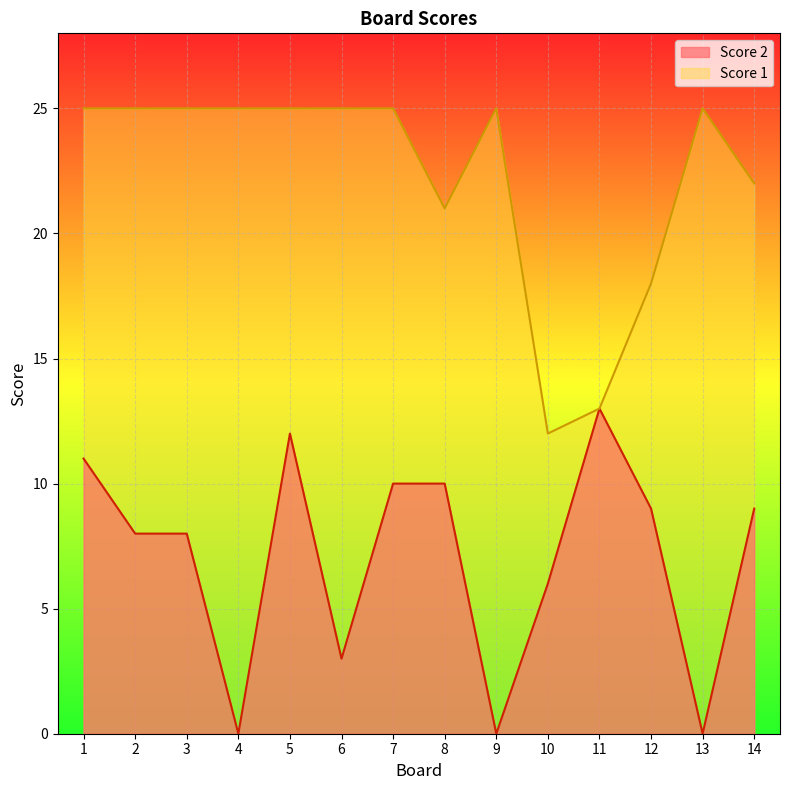

Which series has the widest spread of values?

Score 2